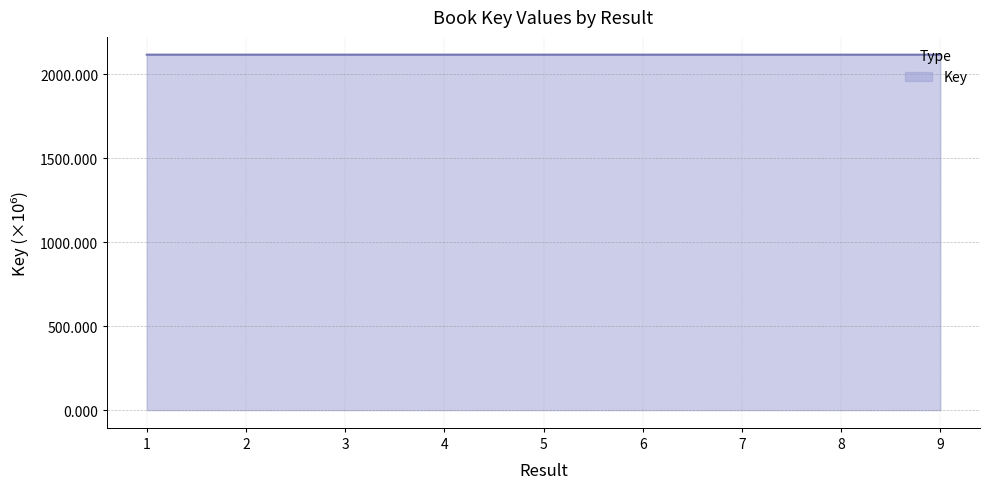

What is the ratio of the value at 3 to the value at 5?

1.0